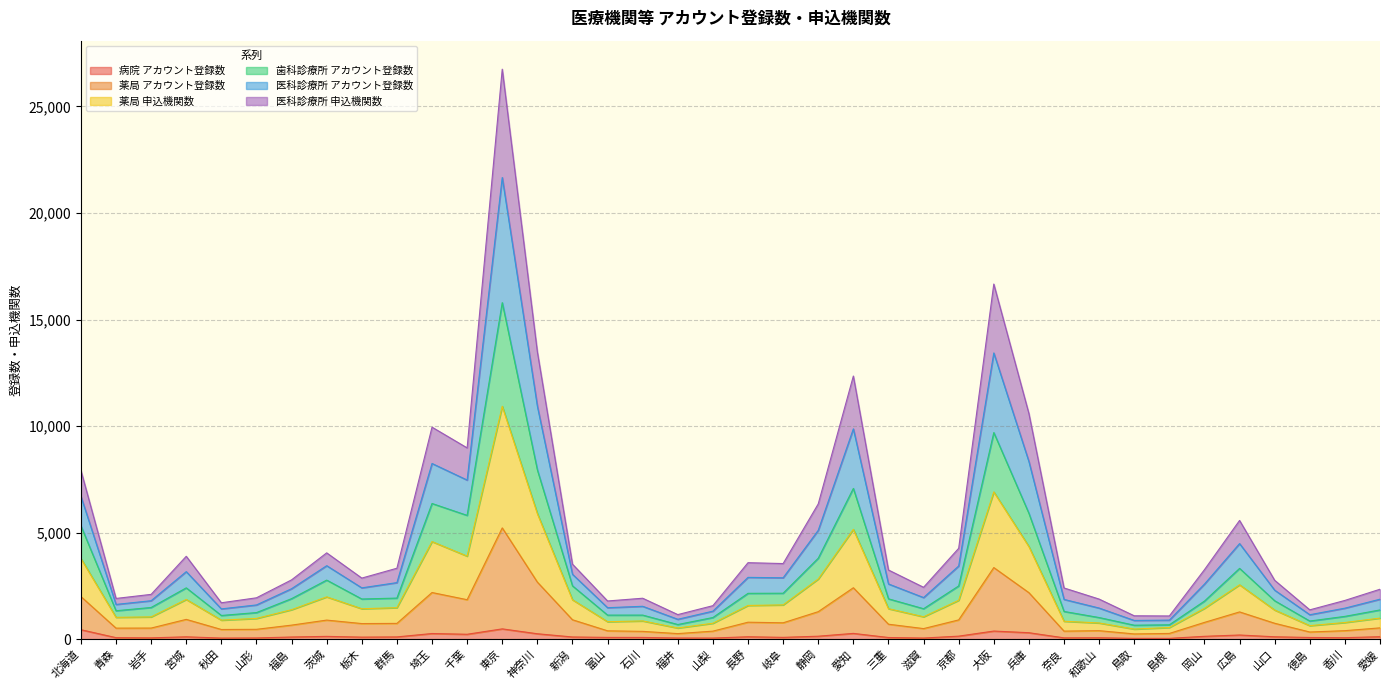

Which category has the lowest value in the 薬局 申込機関数 series?

鳥取